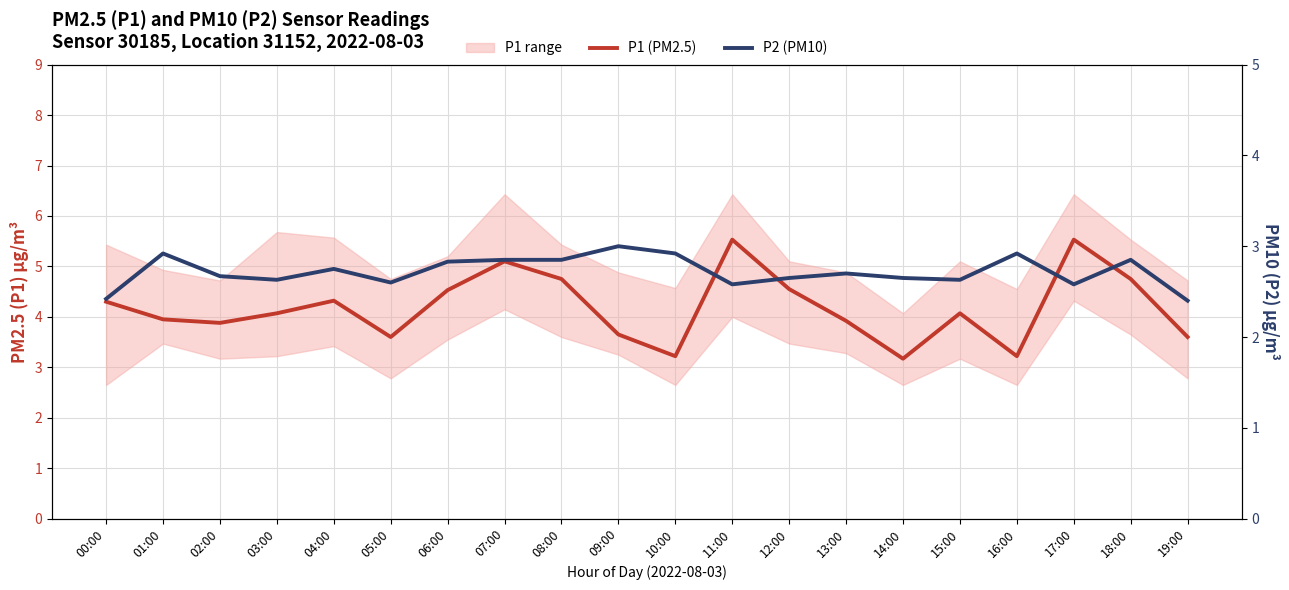

The value of P1 (PM2.5) at 14:00 is 1.0. True or false?

False